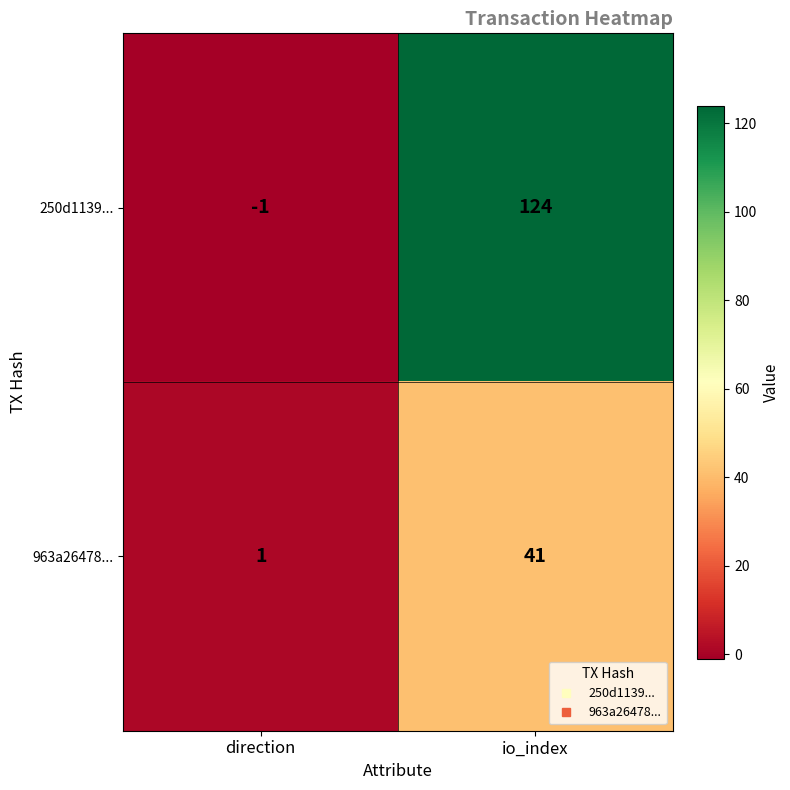

Which series has the largest range (max minus min)?

250d1139...